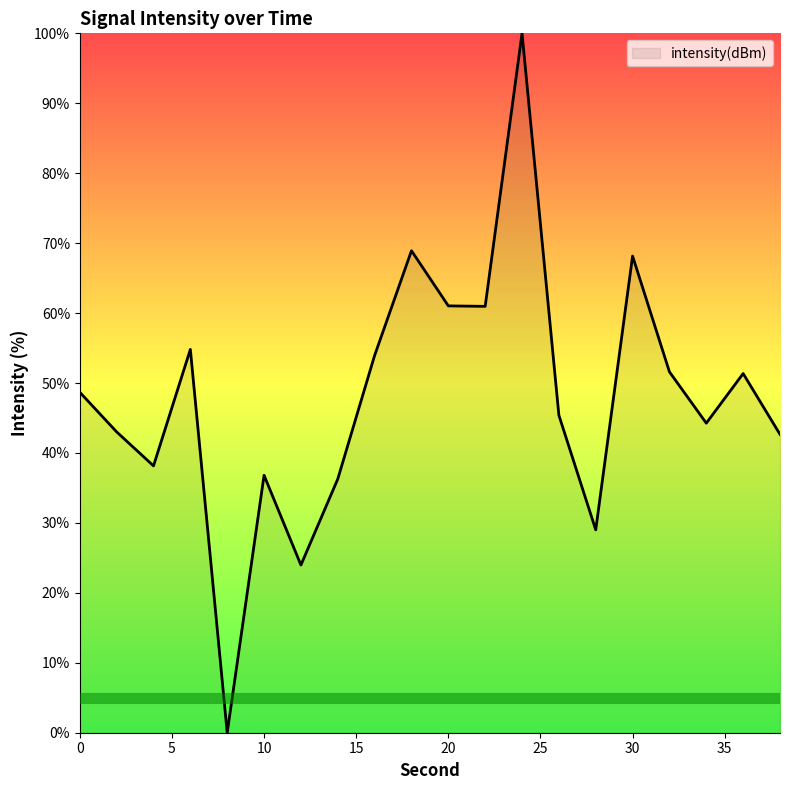

How many categories are shown in the chart?

20